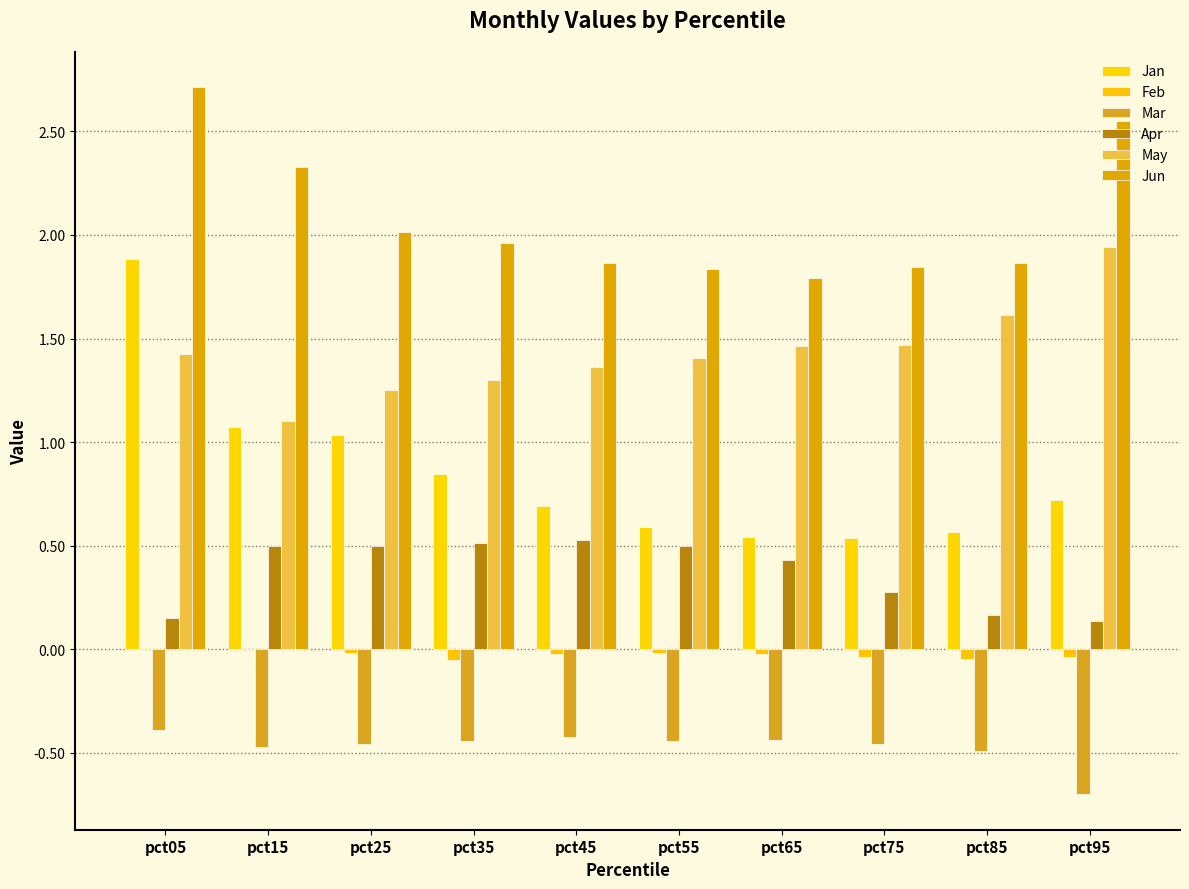

What is the average value of the Jan series?

0.8